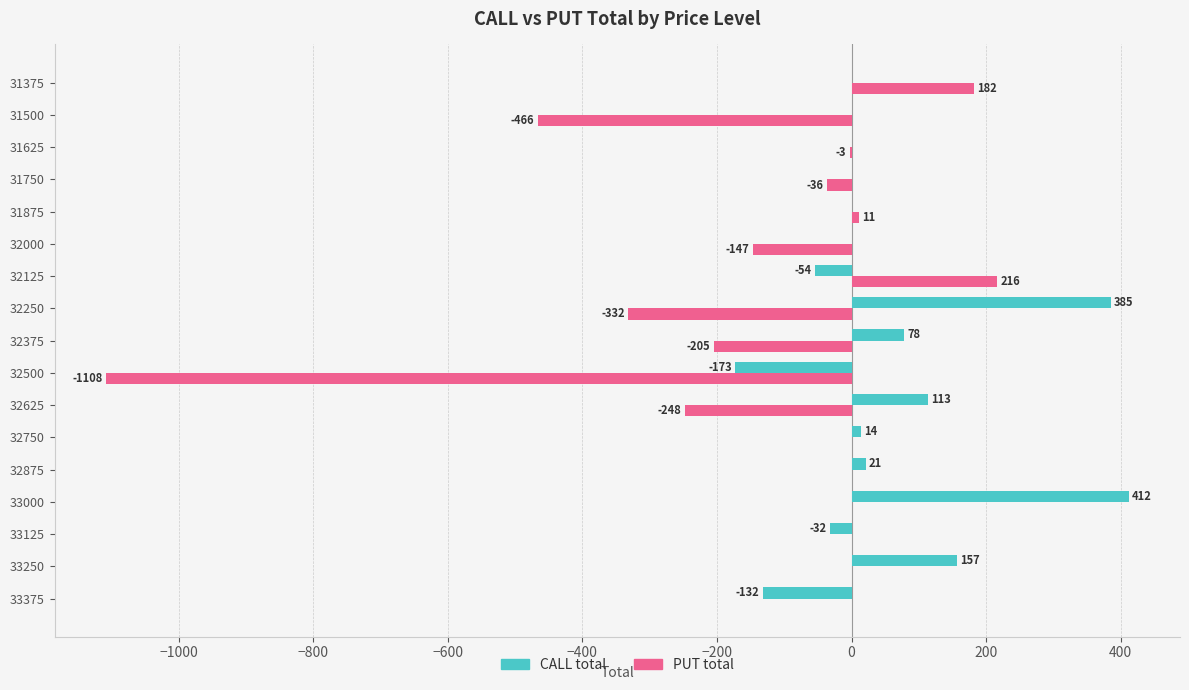

Is the value of PUT total at 33375 greater than the value of CALL total at 33000?

No